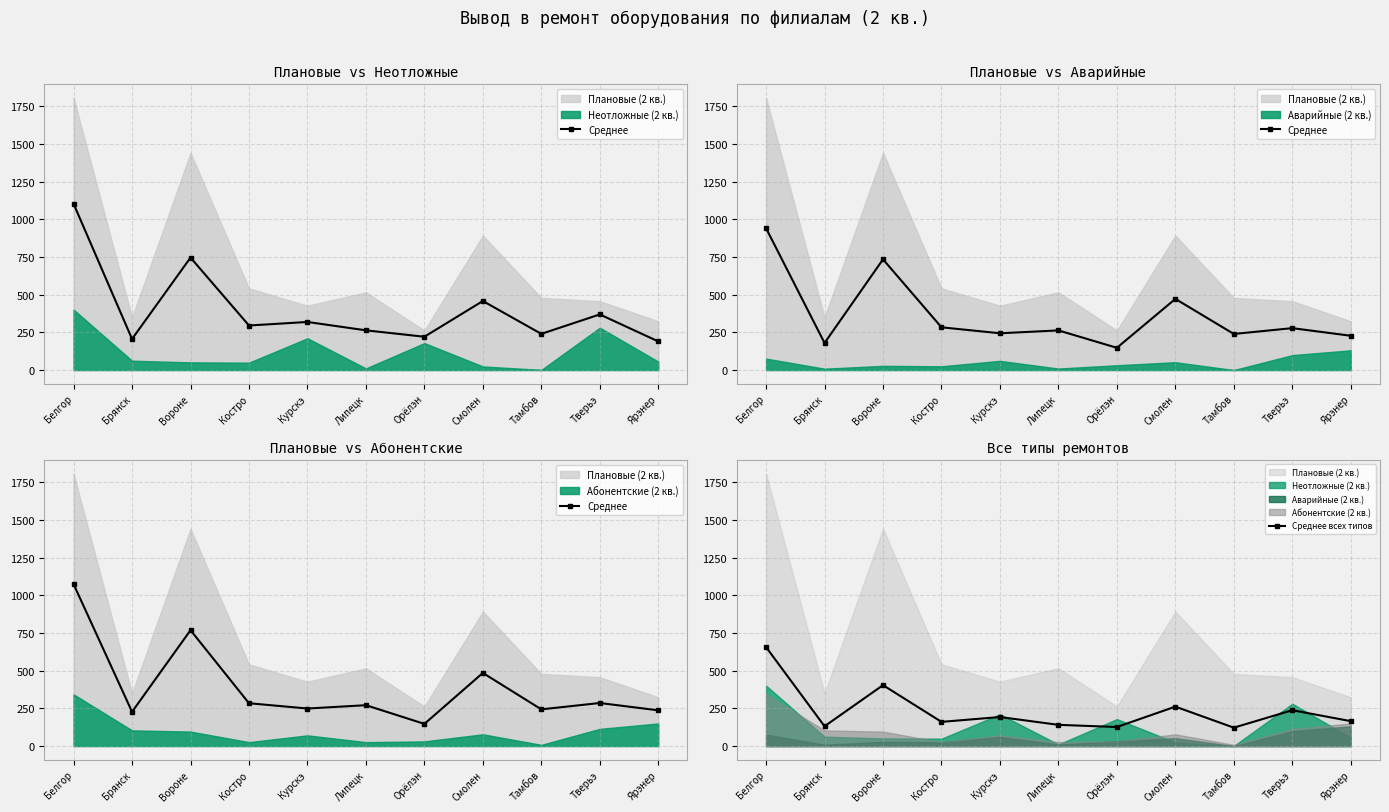

Reading left to right, transcribe all the data shown in this chart.

Среднее: Белгор=1074.0	Брянск=227.0	Вороне=768.5	Костро=284.0	Курскэ=249.0	Липецк=271.0	Орёлэн=147.0	Смолен=485.0	Тамбов=243.5	Тверьэ=285.5	Ярэнер=237.0
Среднее всех типов: Белгор=656.2	Брянск=131.2	Вороне=404.0	Костро=160.5	Курскэ=192.5	Липецк=140.8	Орёлэн=126.2	Смолен=261.5	Тамбов=122.0	Тверьэ=237.8	Ярэнер=165.2